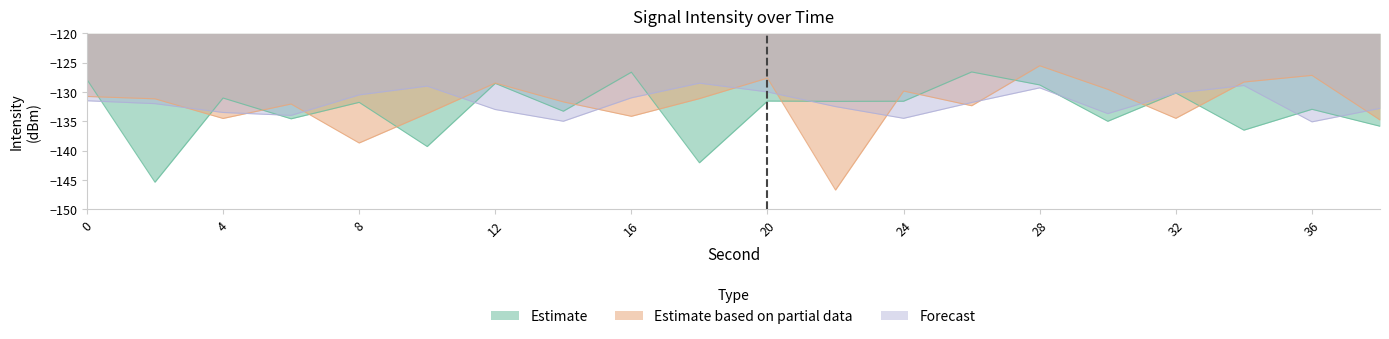

List the series in order of their peak value, highest first.

Estimate based on partial data, Estimate, Forecast